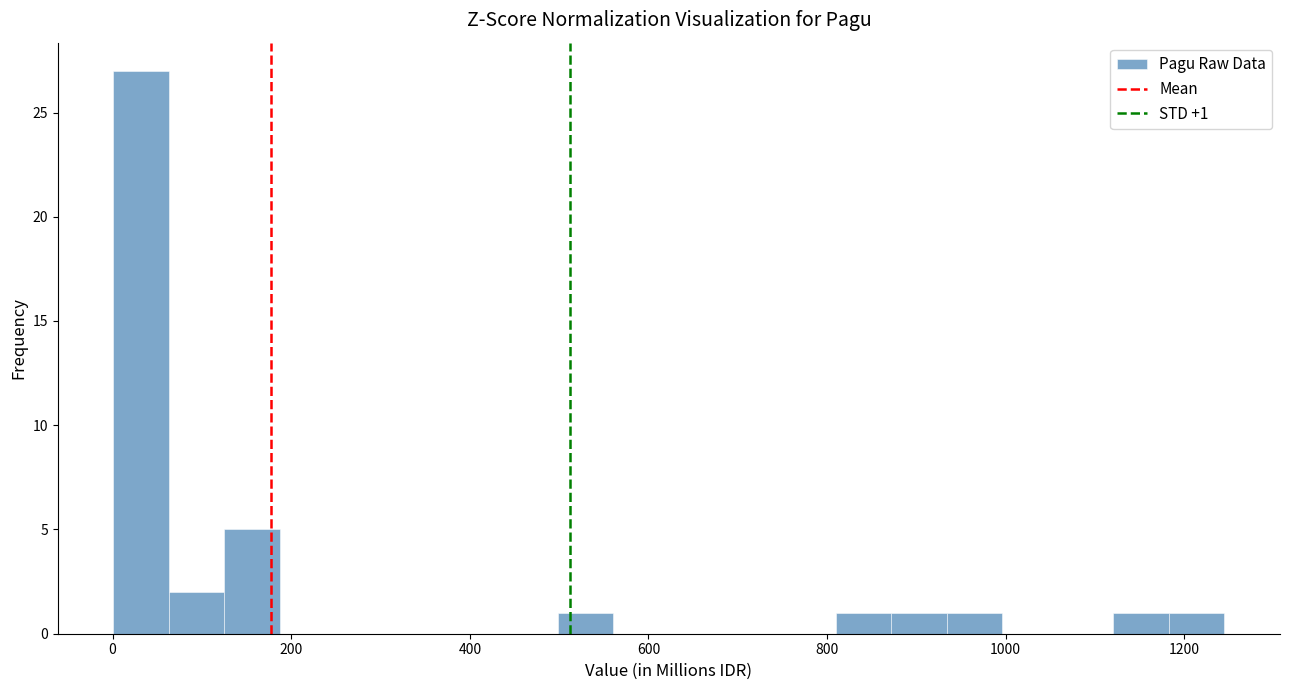

Read against the x-axis, roughly where is the centre of the tallest bar?

40